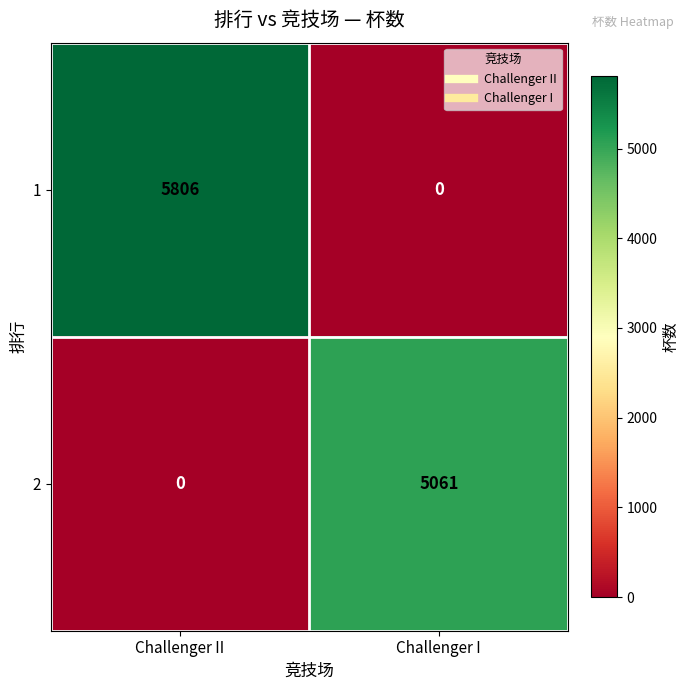

True or false: 2 has a value of 2813 at Challenger I.

False